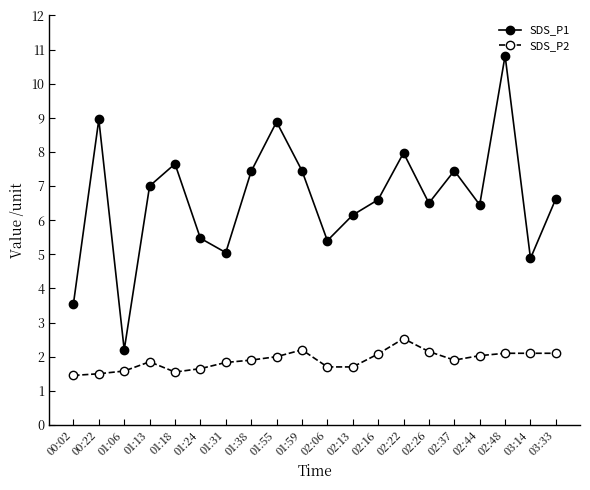

Does the chart display data point markers on the line(s)?

Yes